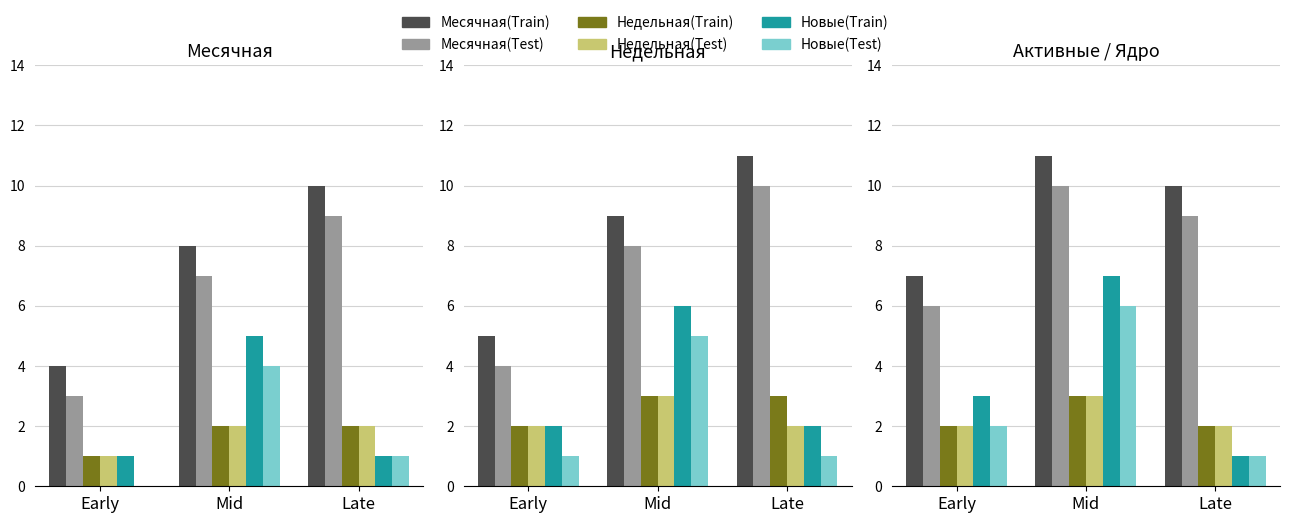

At how many categories does at least one series exceed 9?

2